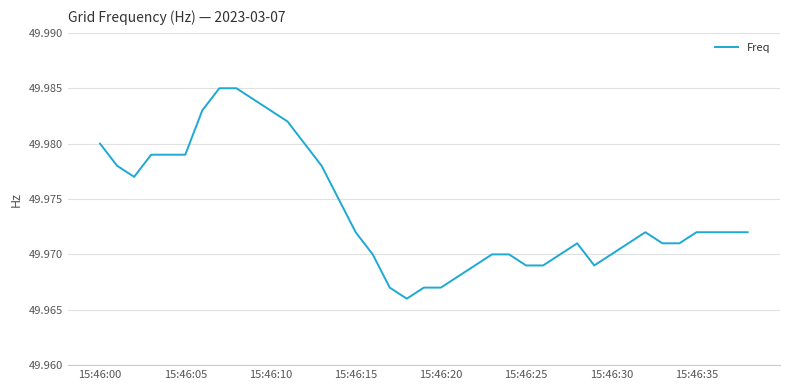

How many lines are shown in the chart?

1